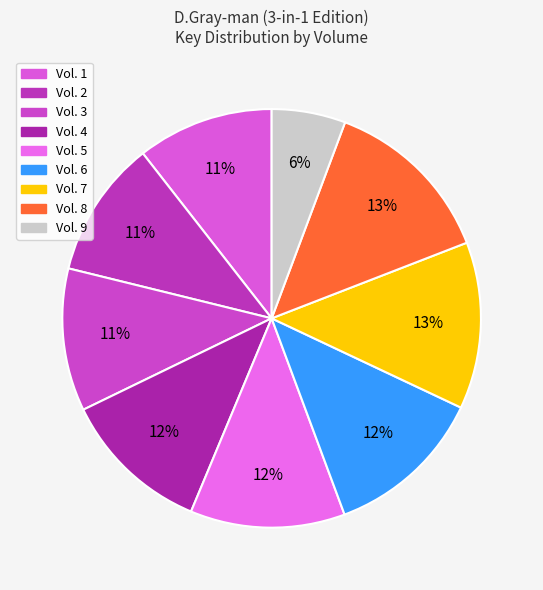

Which slice is the largest?

Vol. 8